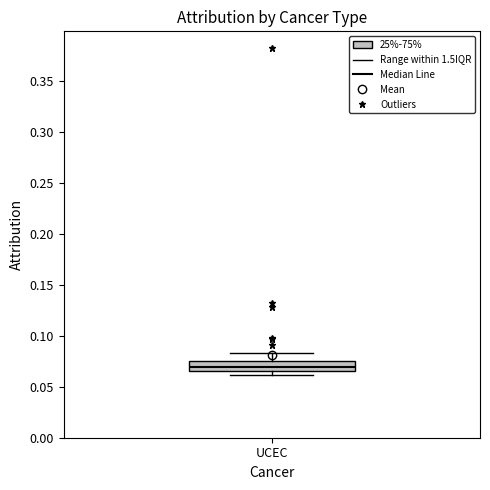

Where does the upper whisker of the box for UCEC end on the y-axis? The values are not printed on the chart, so give them approximately, as read against the axis.

0.085